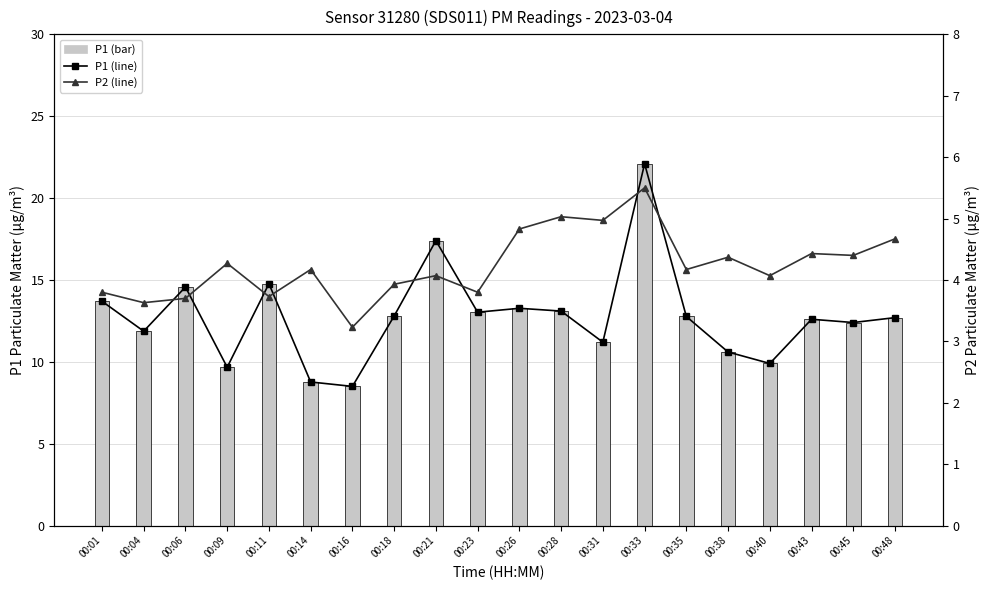

What is the difference between the highest and lowest values at 00:04?

8.2